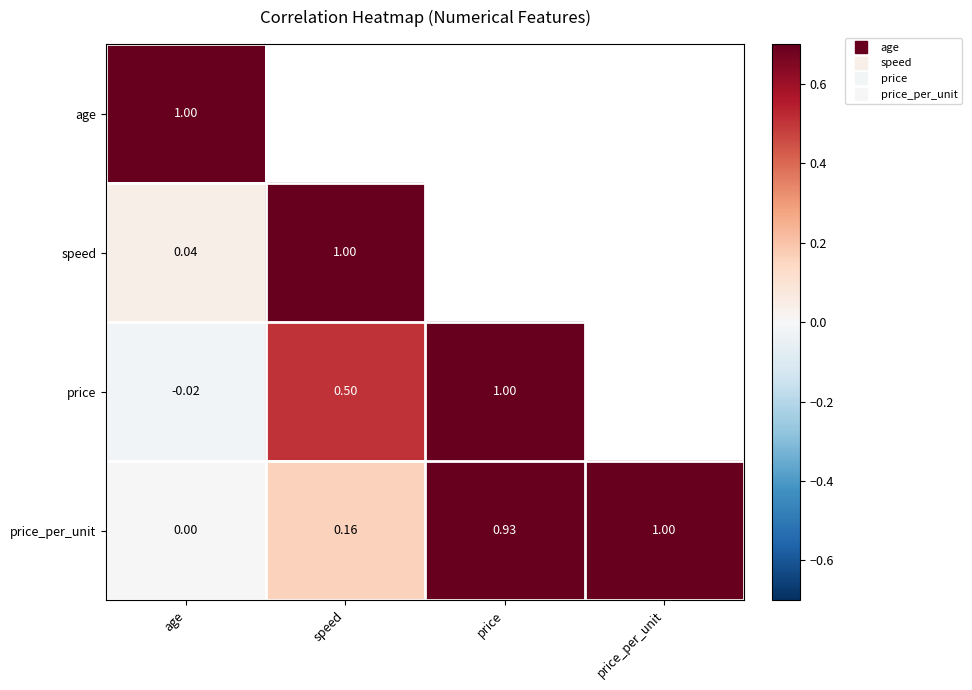

Is it true that speed equals 1.0 at speed?

True